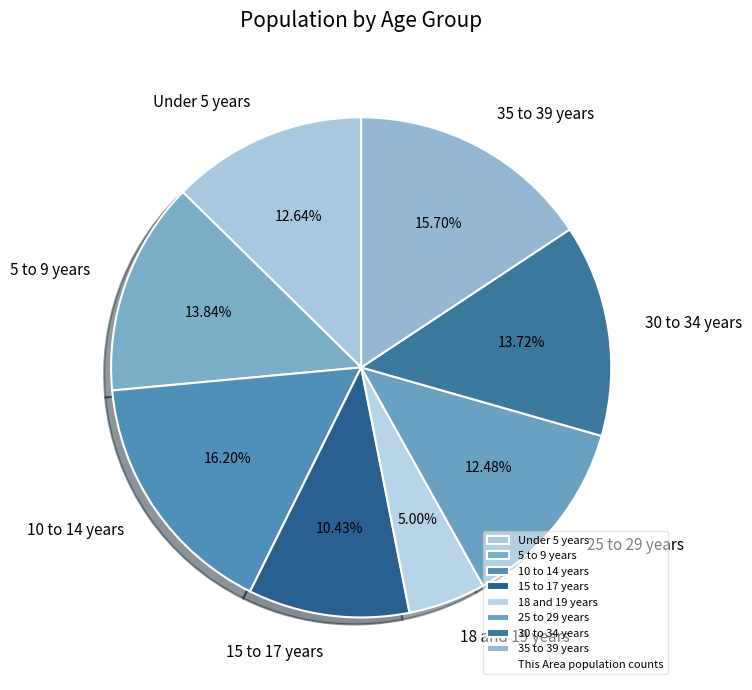

Which category has the smallest portion of the pie?

18 and 19 years